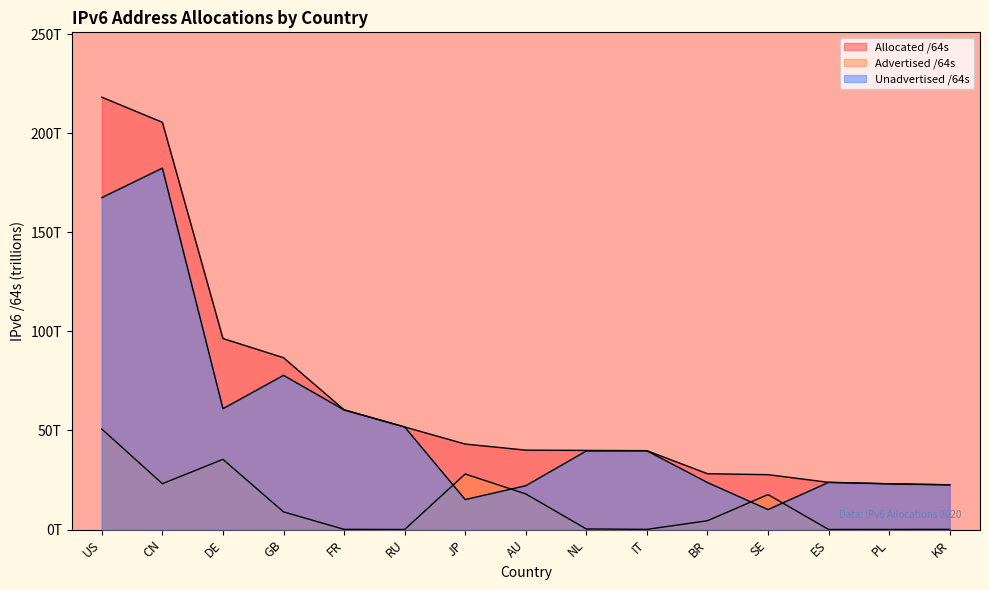

What is the sum of all Advertised /64s values?

186.7